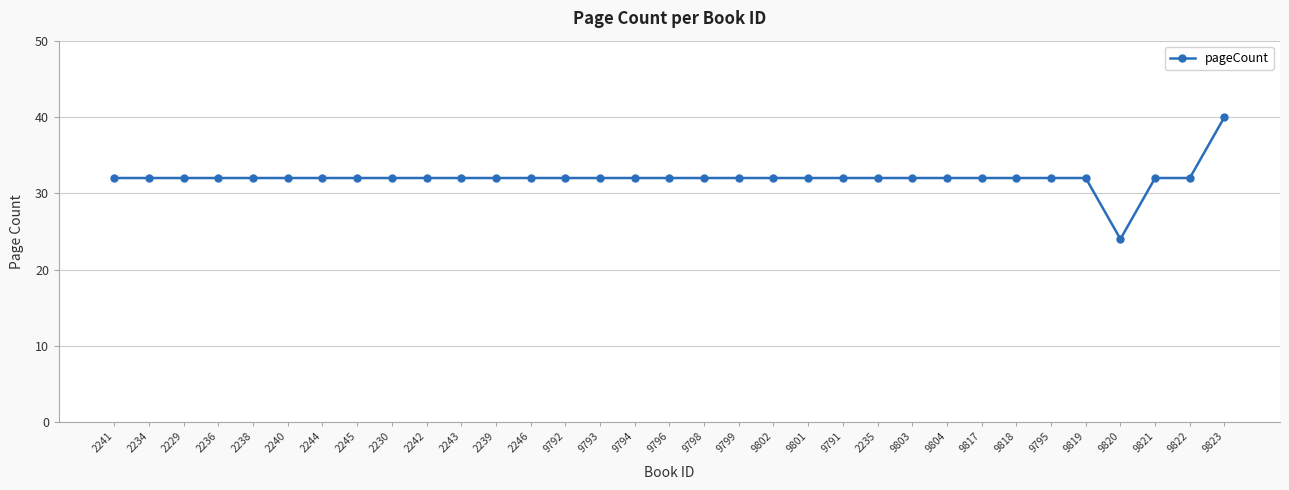

Is it true that the value at 2235 is 8?

False